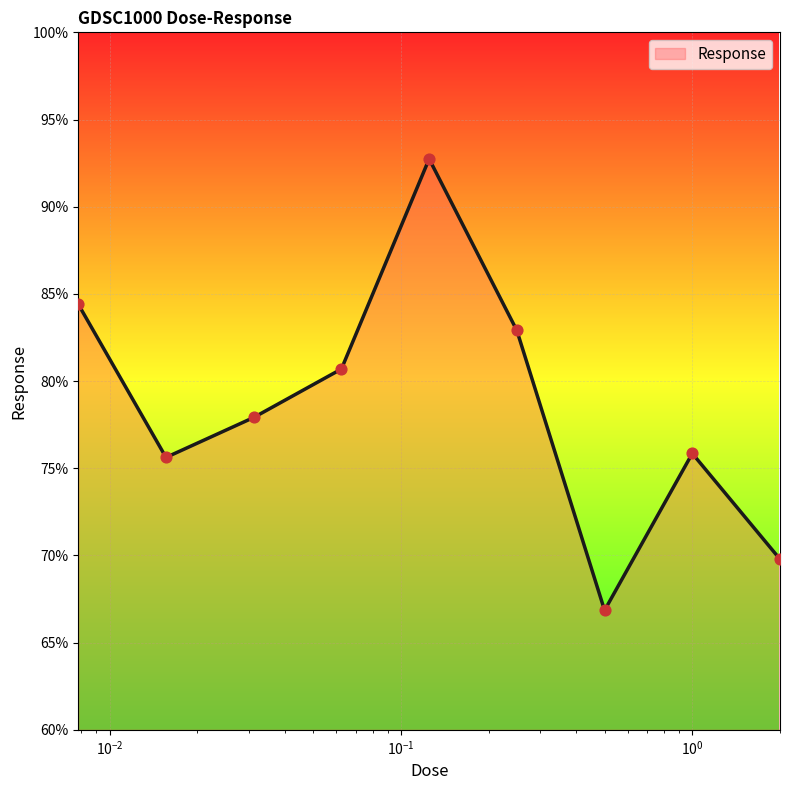

What is the difference between the maximum and minimum values?

25.9